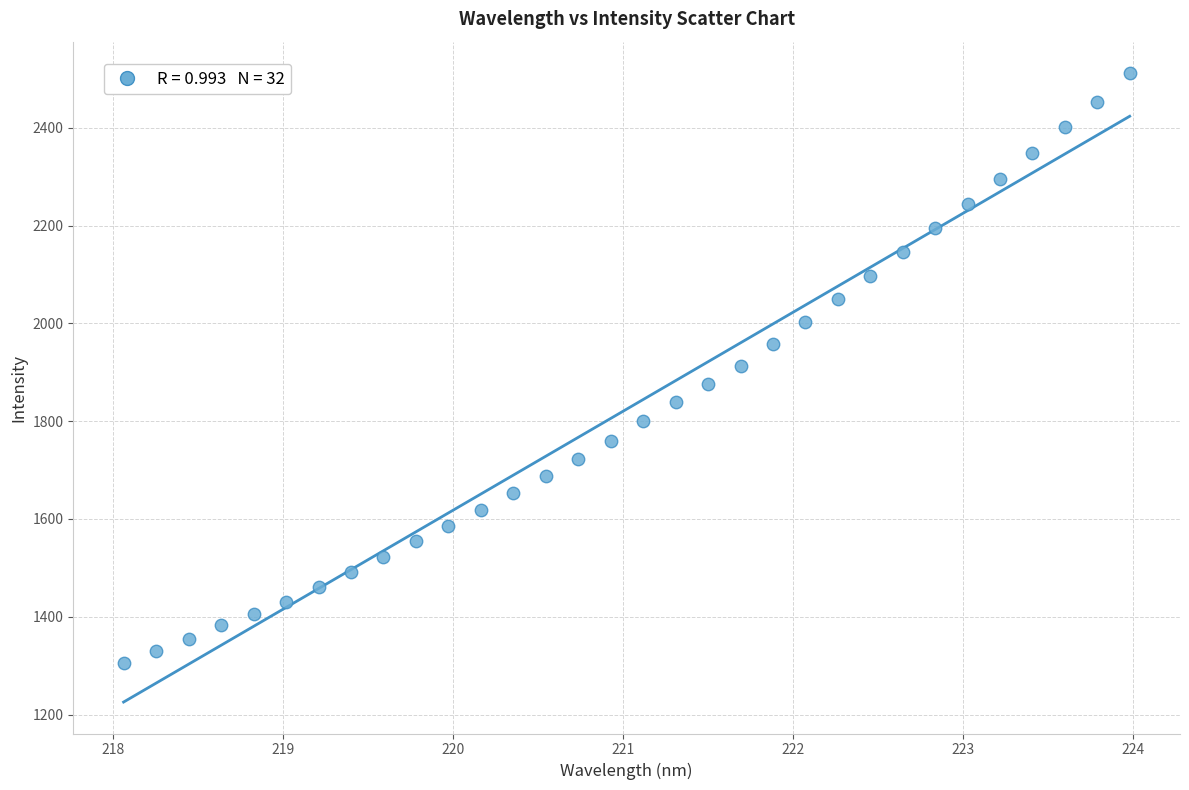

What is the range of X values (max minus min)?

5.9